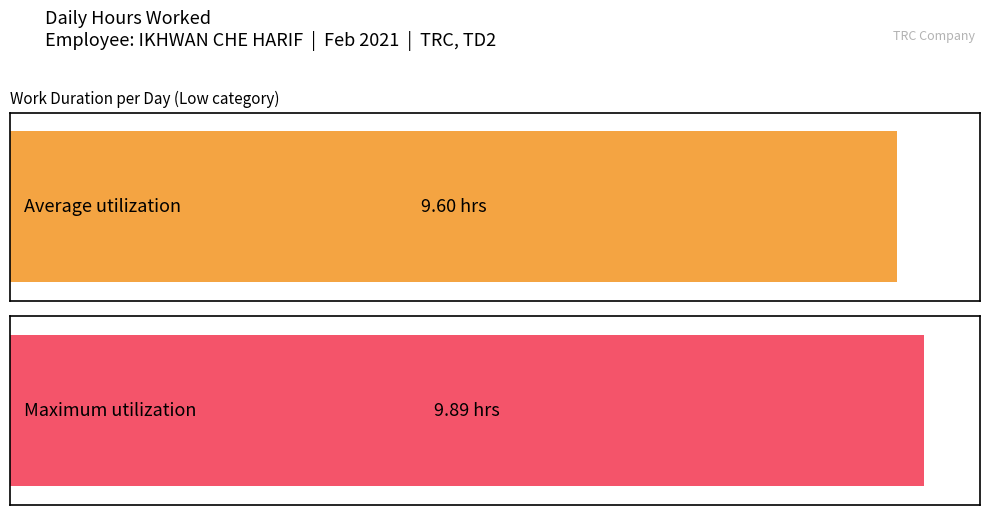

Does the chart contain any negative values?

No